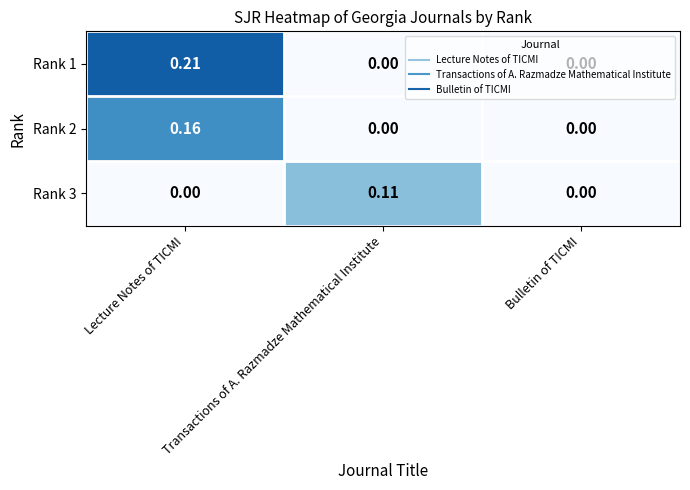

At which category is the sum across all series the highest?

Lecture Notes of TICMI